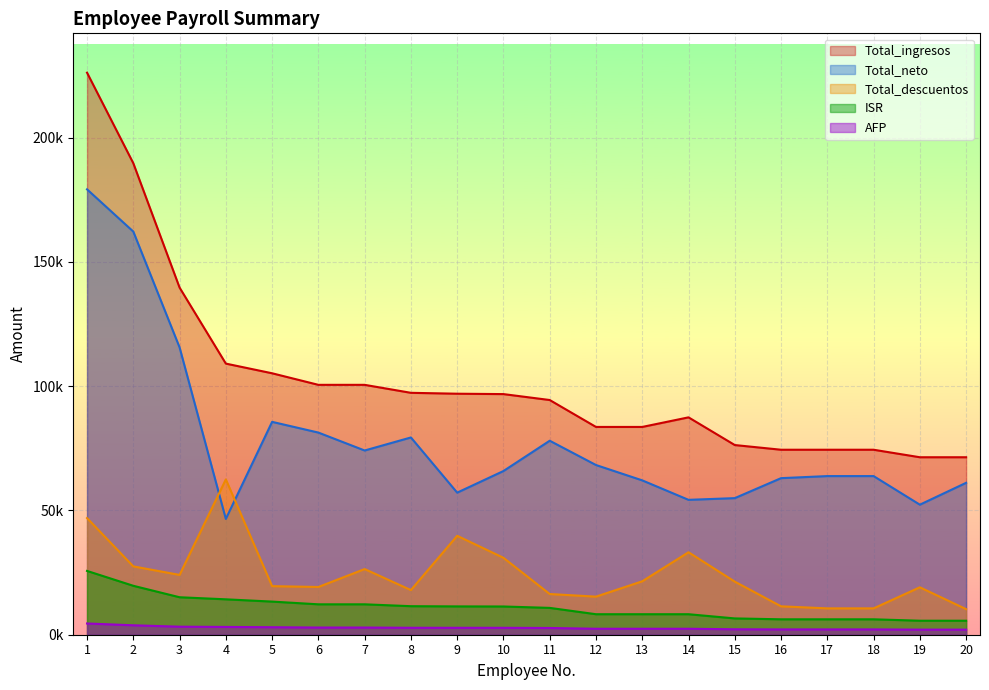

Rank the series by their maximum value, from highest to lowest.

Total_ingresos, Total_neto, Total_descuentos, ISR, AFP